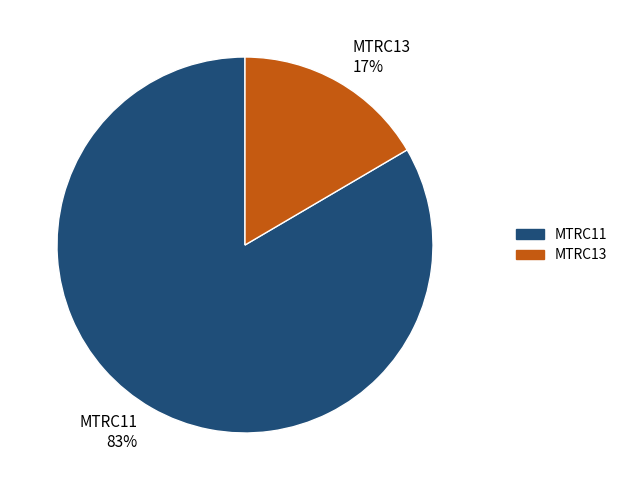

True or false: MTRC13 accounts for 6% of the total.

False